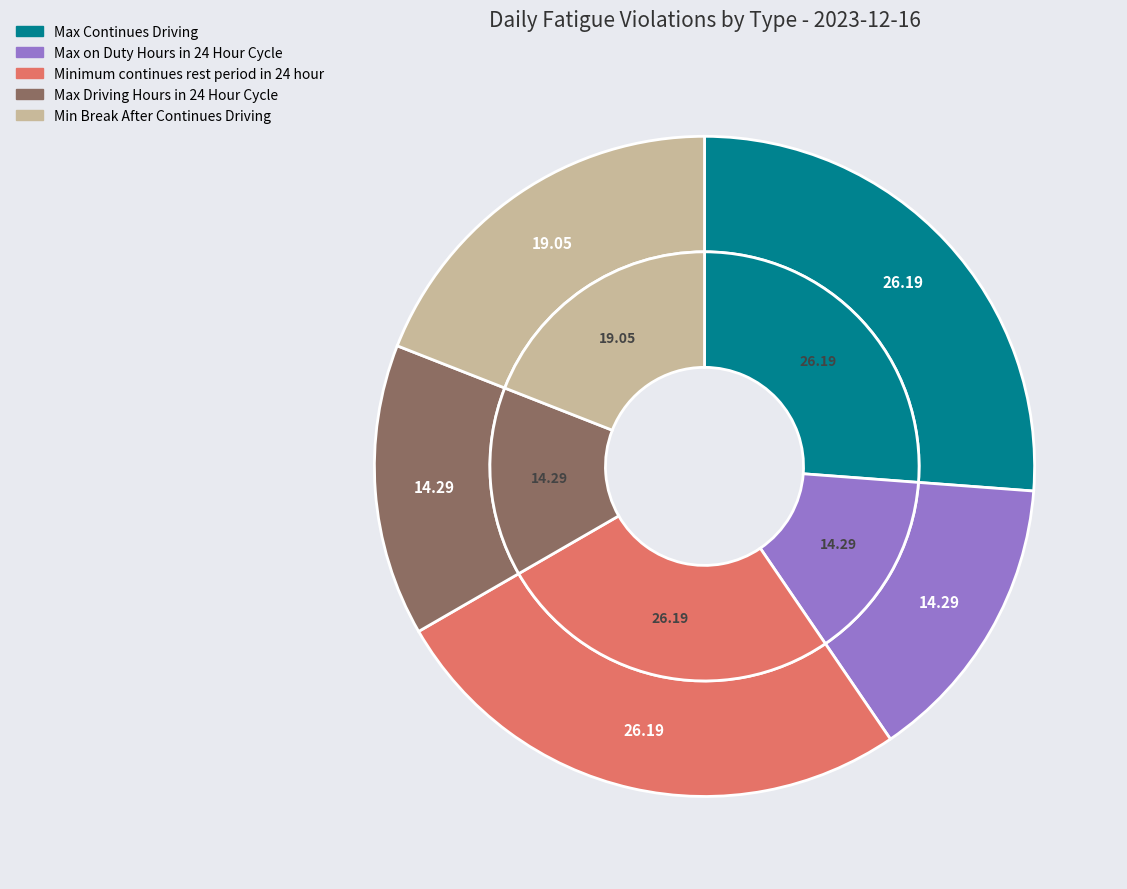

What is the smallest slice in the pie chart?

Max on Duty Hours in 24 Hour Cycle